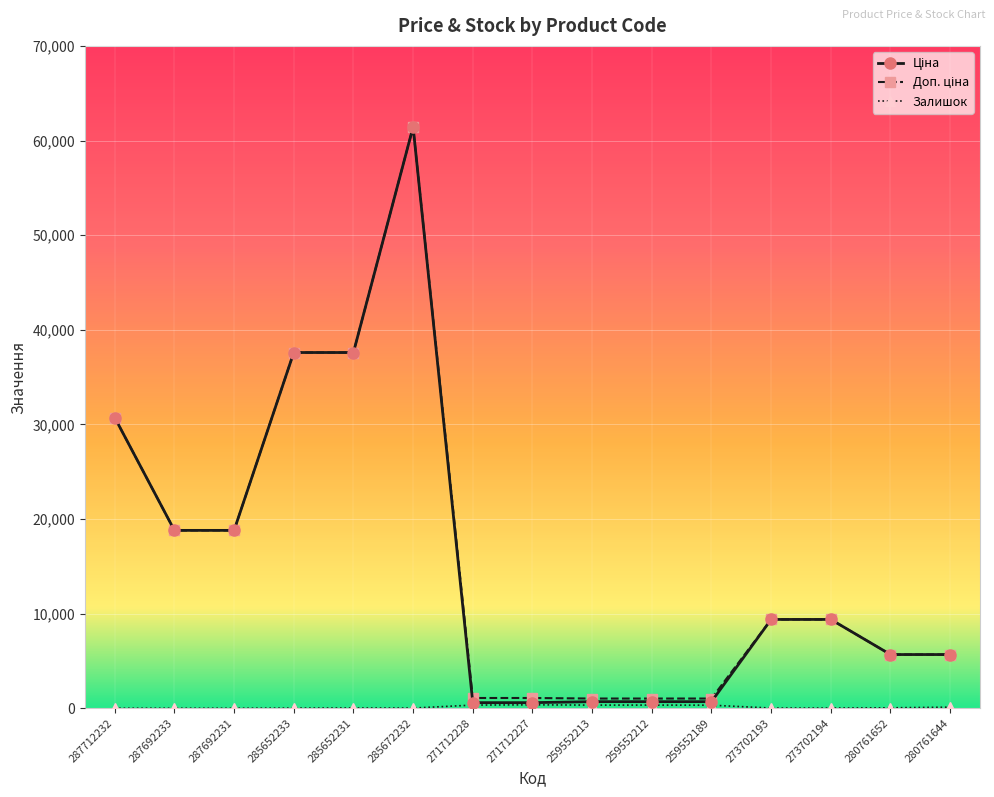

Which label corresponds to the largest value in the chart?

285672232